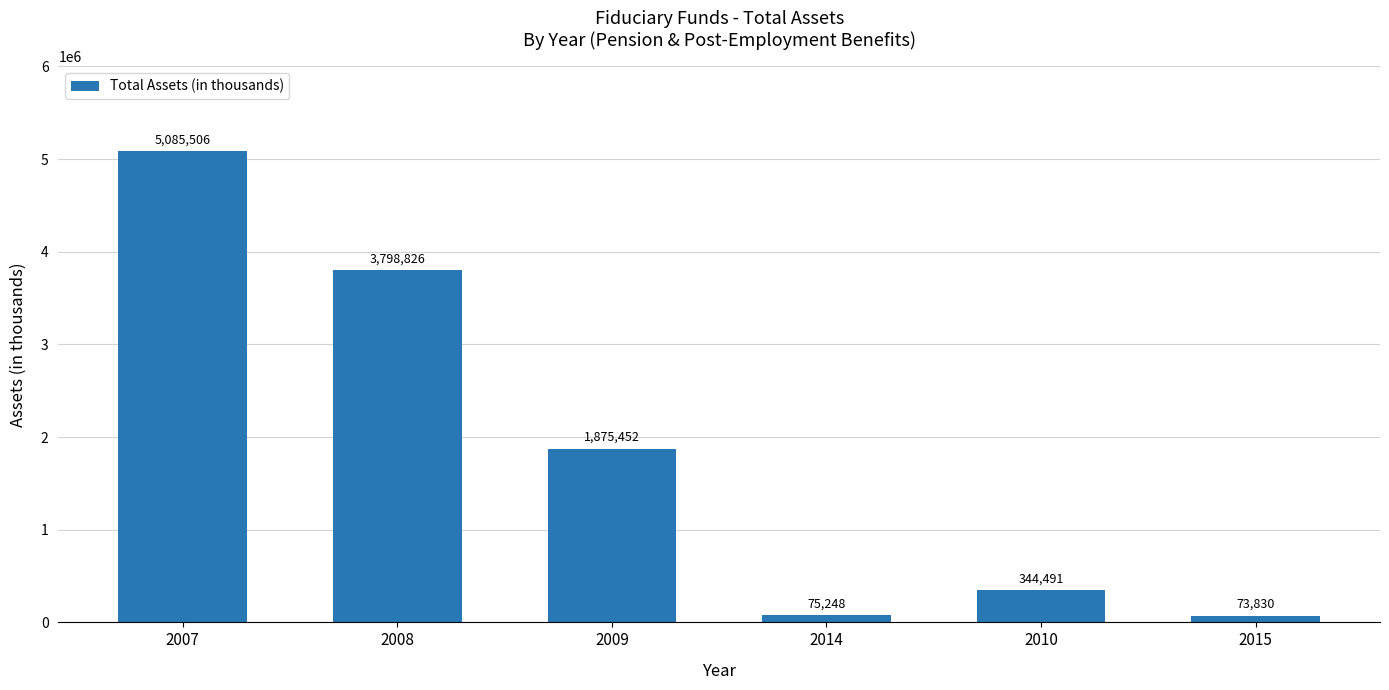

Which category has the highest value across all series?

2007